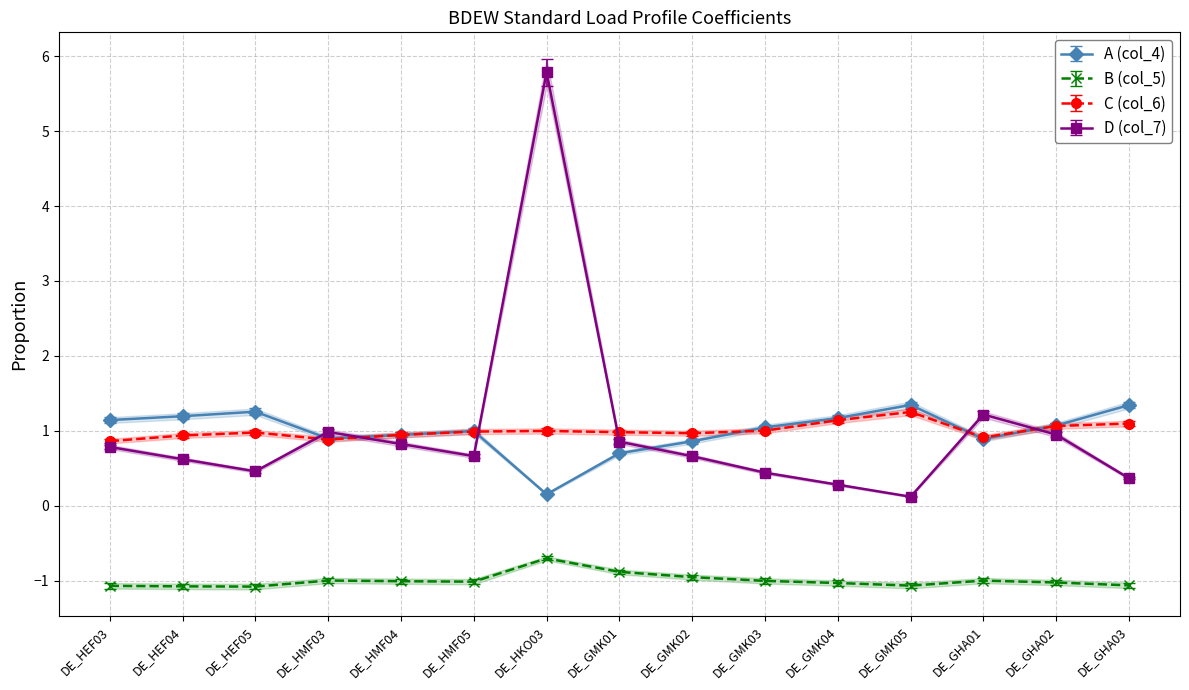

Between DE_HEF05 and DE_HKO03, which is larger?

DE_HEF05